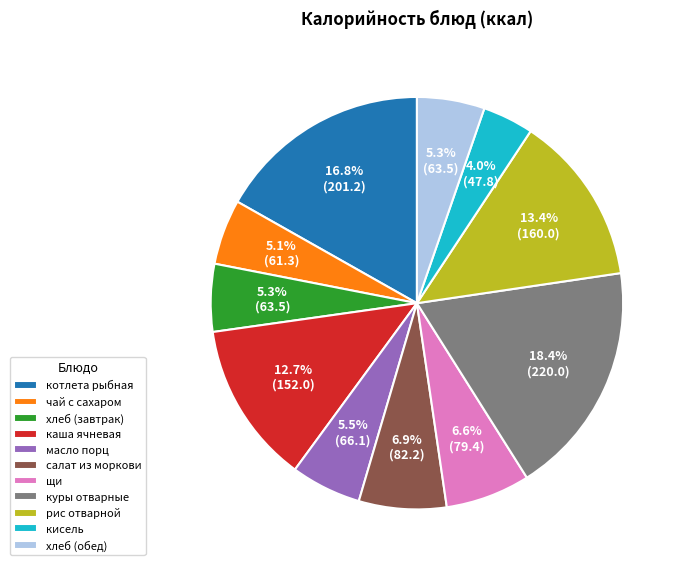

Does щи represent more than half of the total?

No